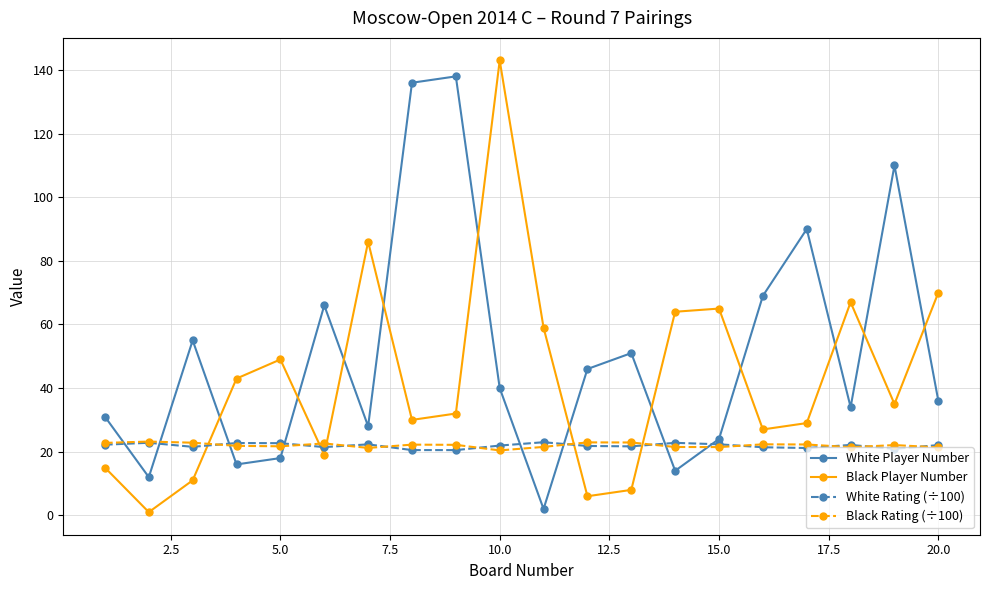

After their last crossing, which series has the higher values: Black Rating (÷100) or Black Player Number?

Black Player Number